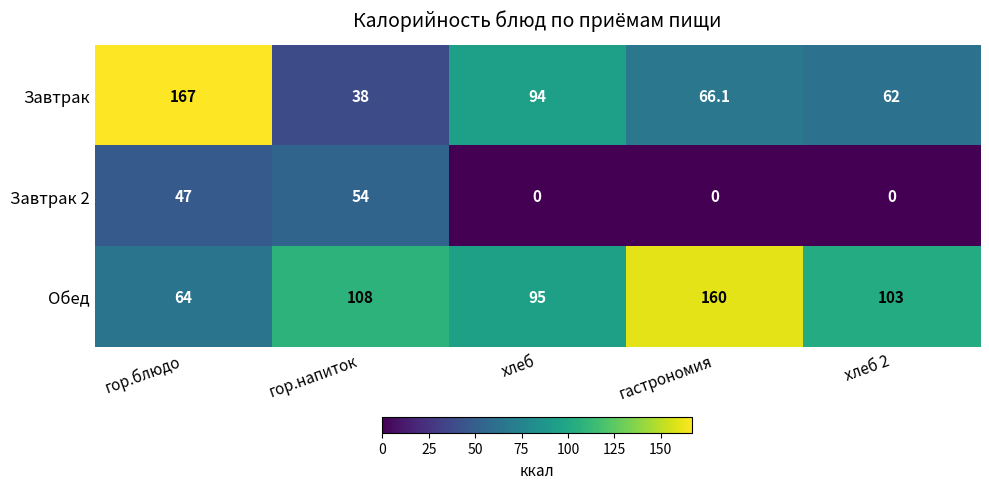

At гор.напиток, list the series in order from smallest to largest.

Завтрак, Завтрак 2, Обед